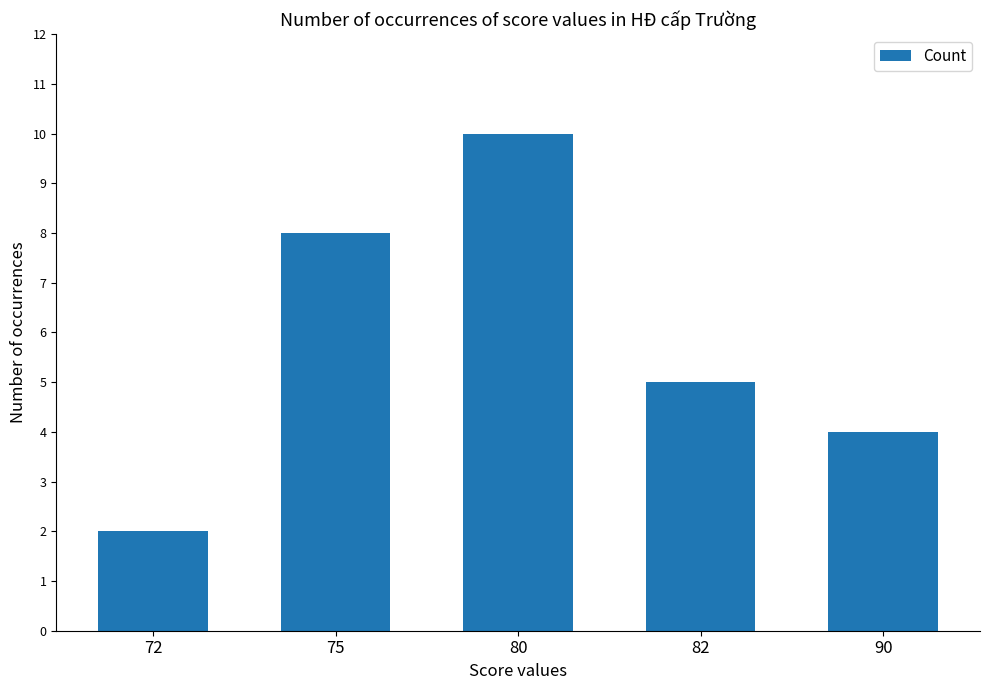

Reading left to right, list all the values displayed in this chart.

72=2	75=8	80=10	82=5	90=4